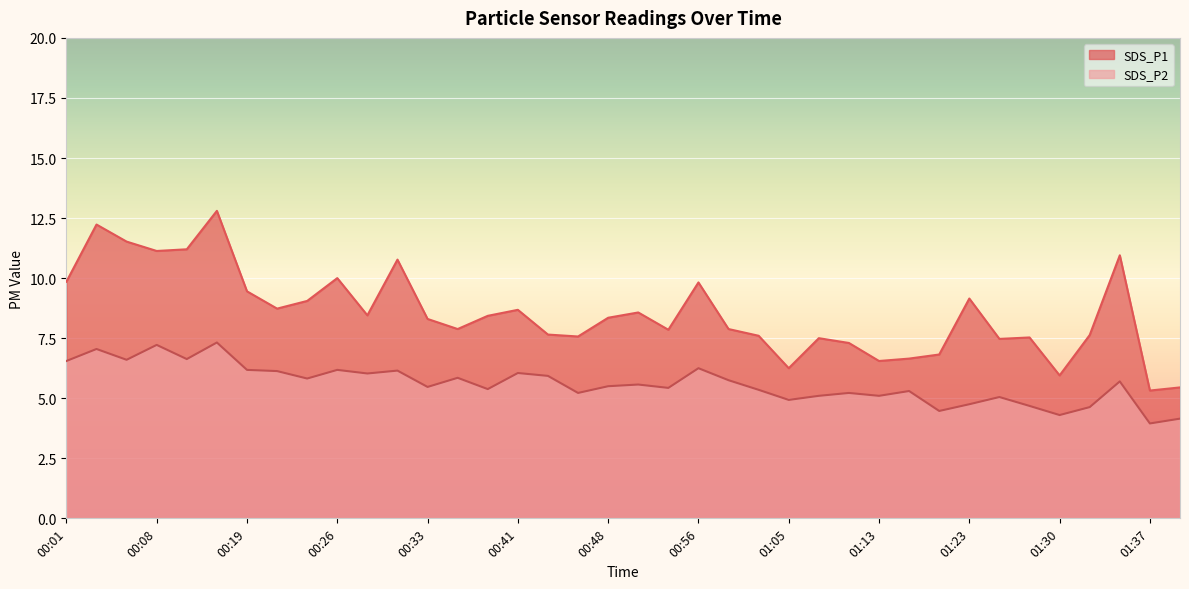

At which category is the sum across all series the highest?

00:16